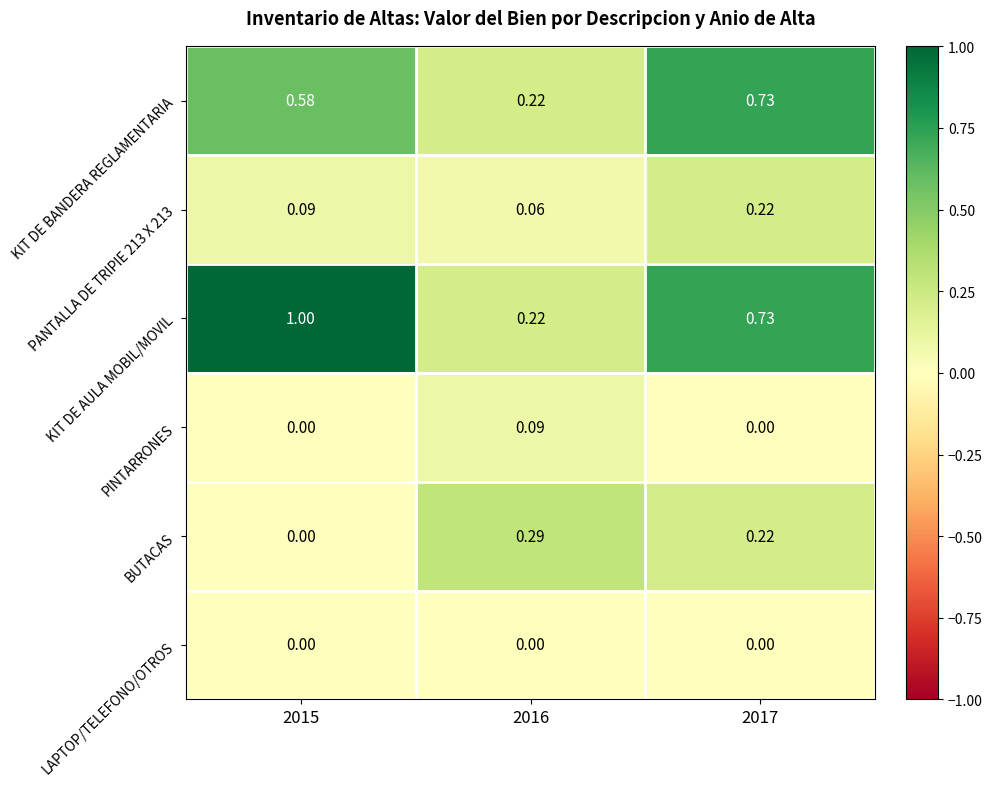

Which series changed the most between 2015 and 2016?

KIT DE AULA MOBIL/MOVIL